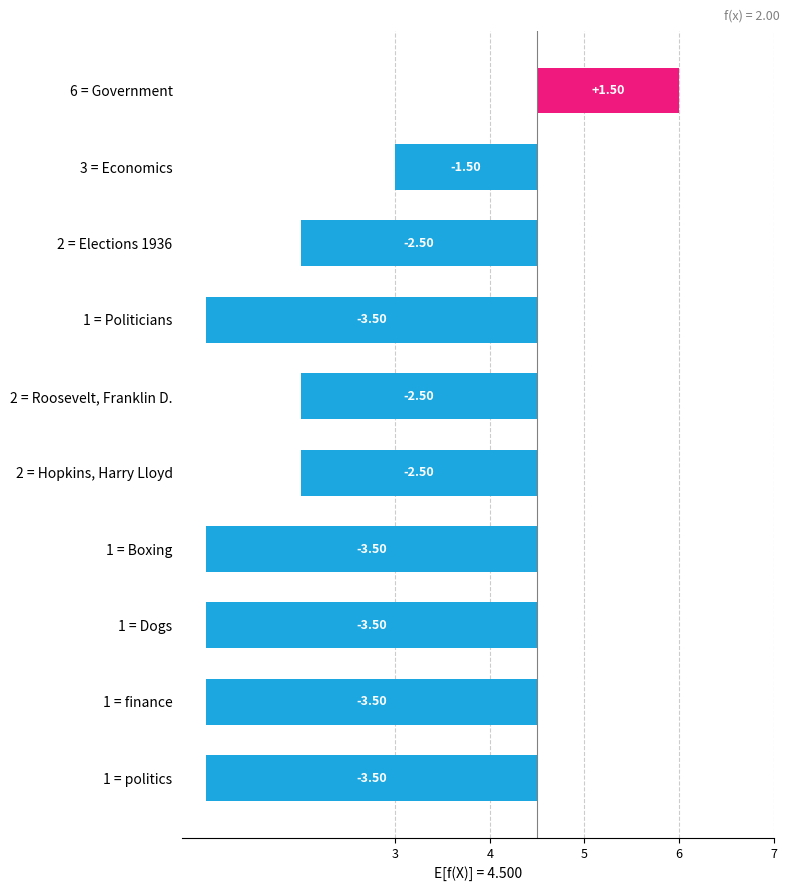

Is it true that the value at 1 = politics is -1.5?

False